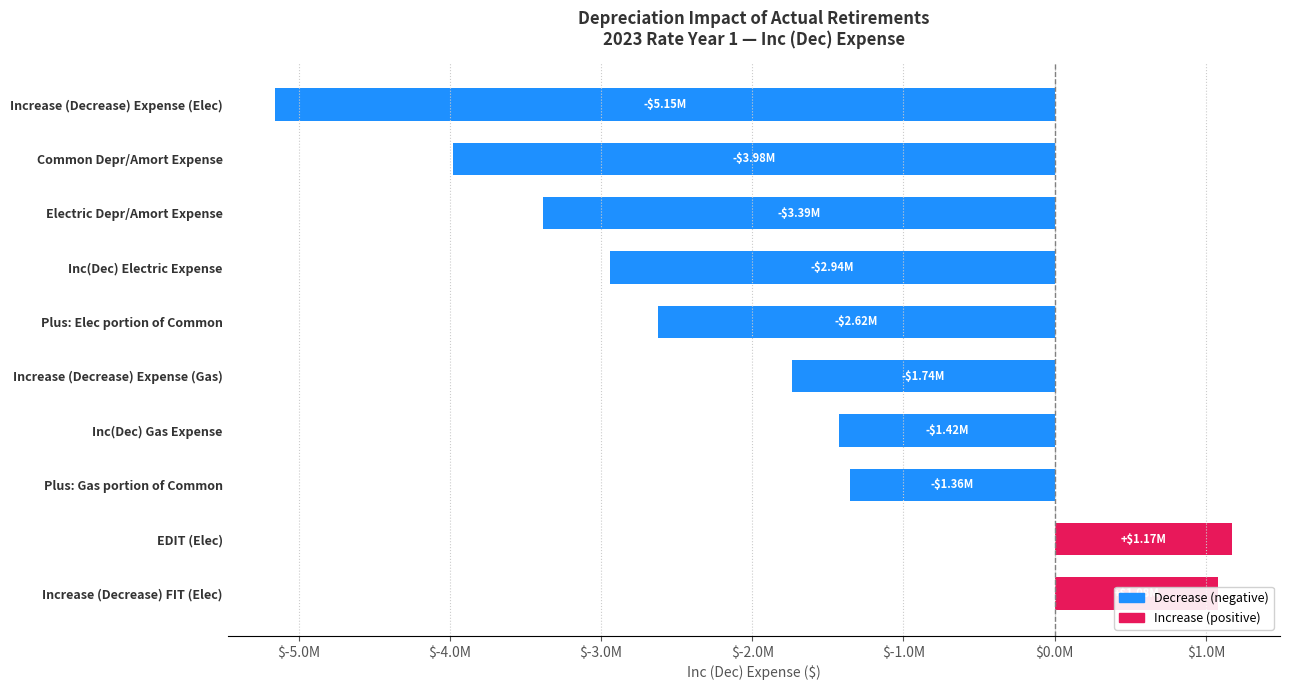

List the labels in order of value, largest first.

EDIT (Elec), Increase (Decrease) FIT (Elec), Plus: Gas portion of Common, Inc(Dec) Gas Expense, Increase (Decrease) Expense (Gas), Plus: Elec portion of Common, Inc(Dec) Electric Expense, Electric Depr/Amort Expense, Common Depr/Amort Expense, Increase (Decrease) Expense (Elec)